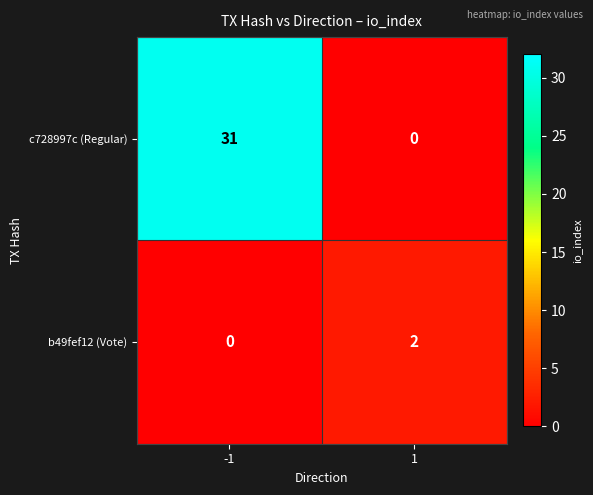

Which series has the largest total across all categories?

c728997c (Regular)